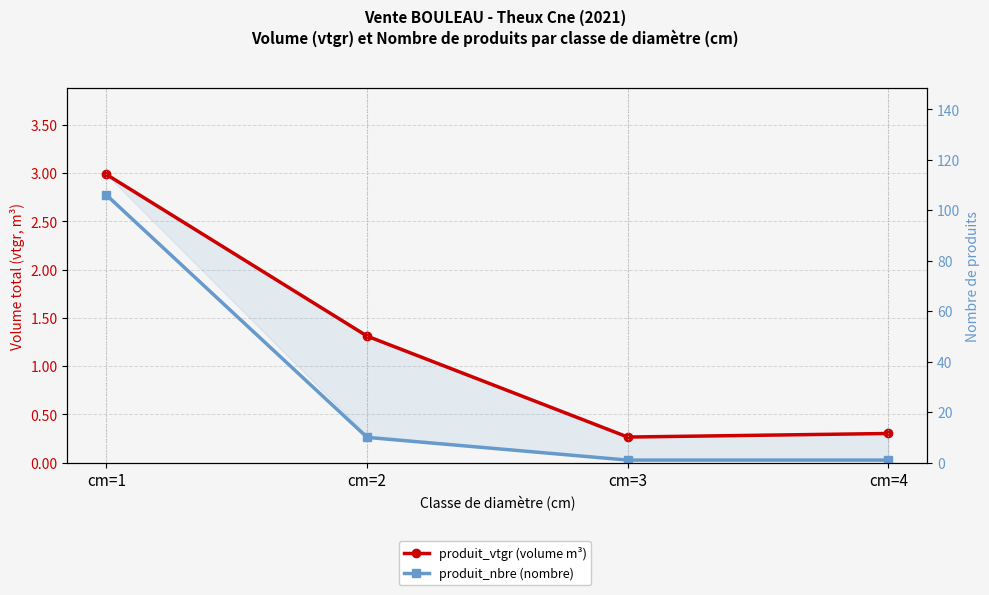

True or false: produit_nbre (nombre) and produit_vtgr (volume m³) cross at least once.

False